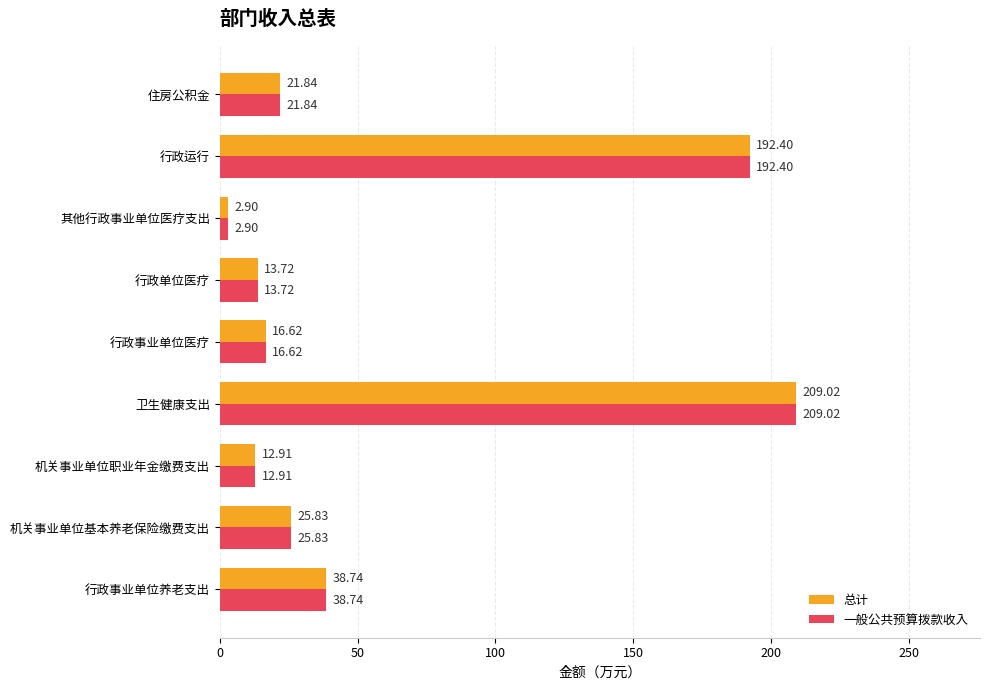

At which category does the chart reach its minimum across all series?

其他行政事业单位医疗支出